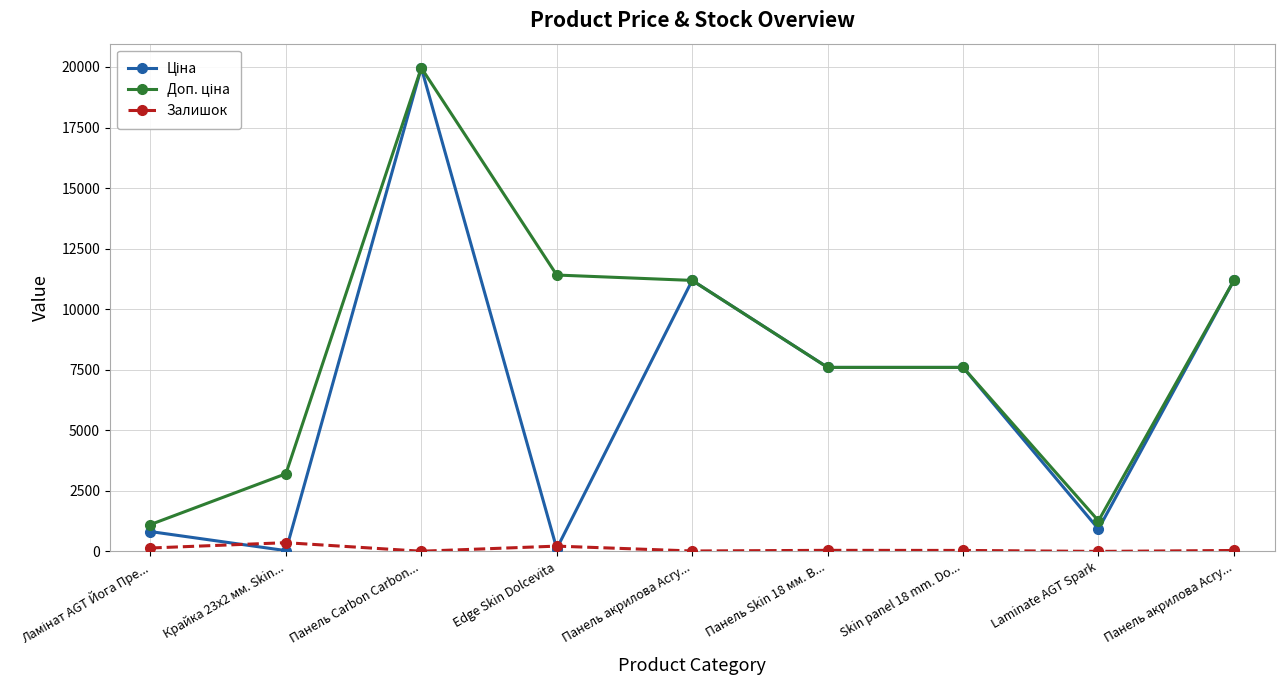

What is the label of the 8th point from the left?

Laminate AGT Spark